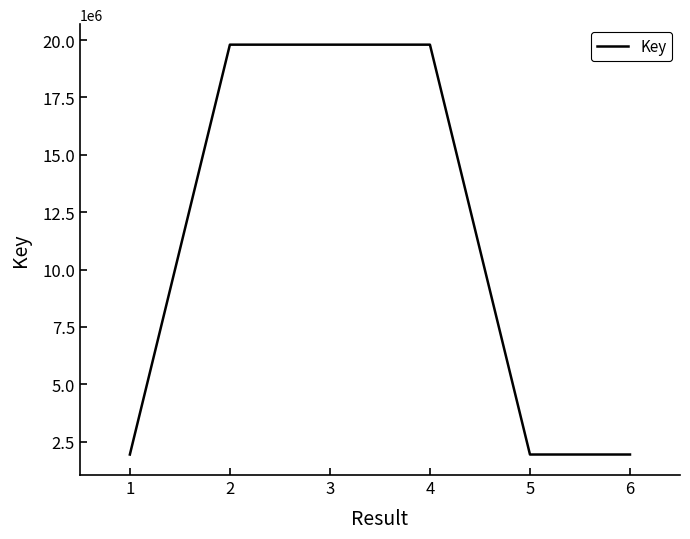

Between 4 and 5, which is larger?

4